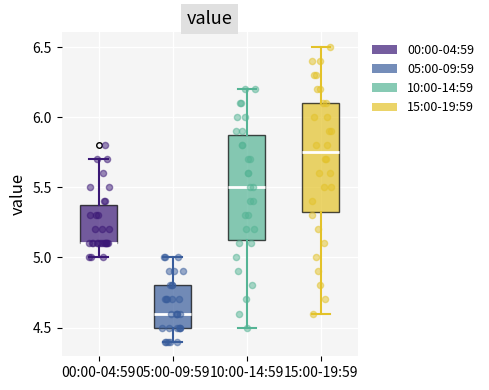

Where is the lower edge of the box for 10:00-14:59 on the y-axis? The values are not printed on the chart, so give them approximately, as read against the axis.

5.15